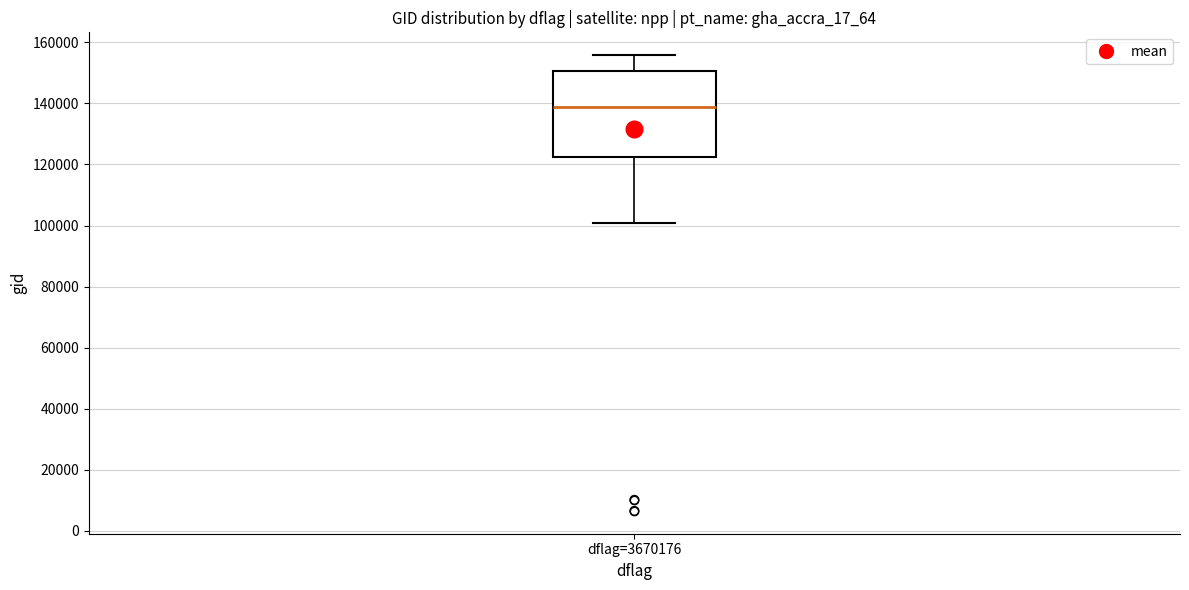

Transcribe this box plot: give where the median line is, the range the box spans, and where the two whiskers end, as read against the y-axis. The values are not printed on the chart, so give them approximately, as read against the axis.

median 138000, box 122000 to 150000, whiskers 100000 to 156000